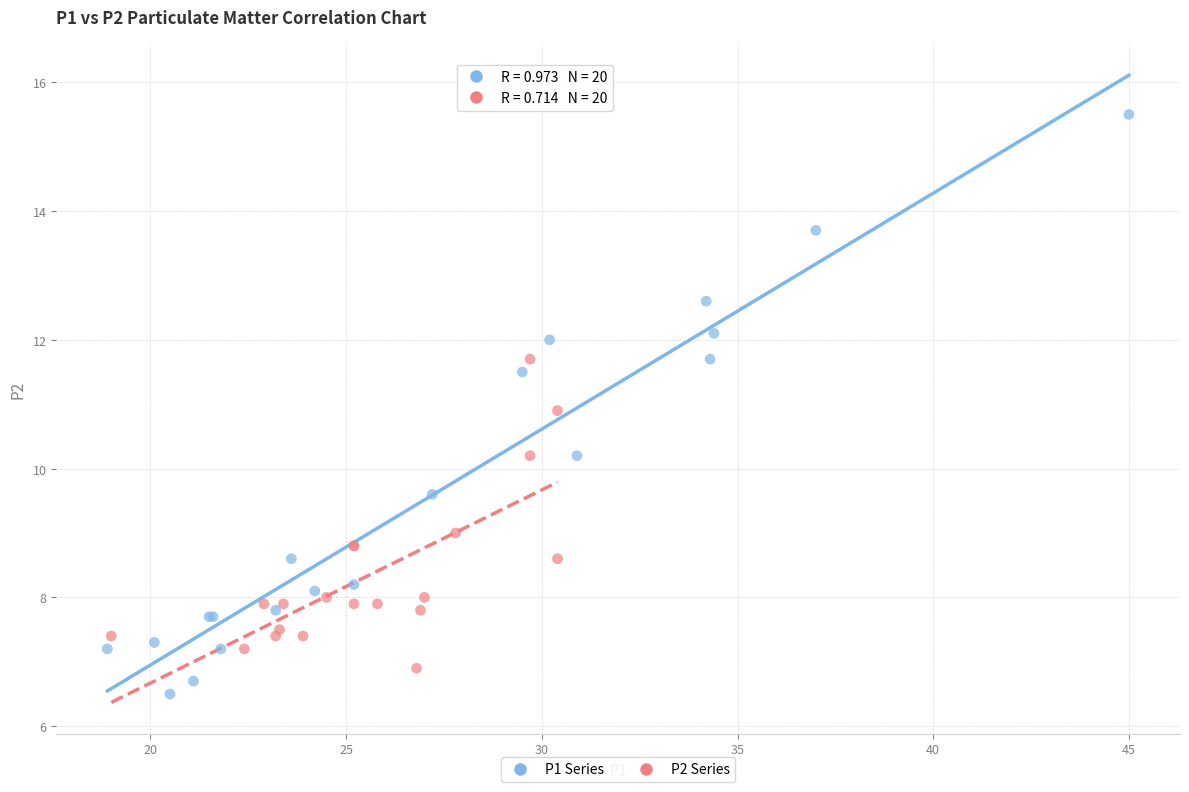

Which series contains the lowest Y value?

P1 Series